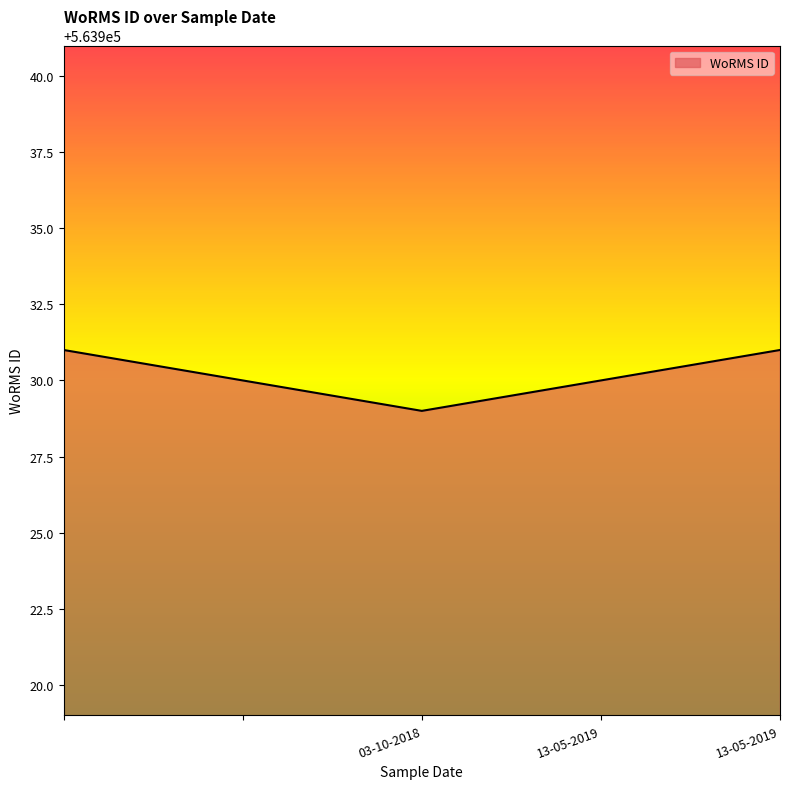

What is the sum of all values?

2819651